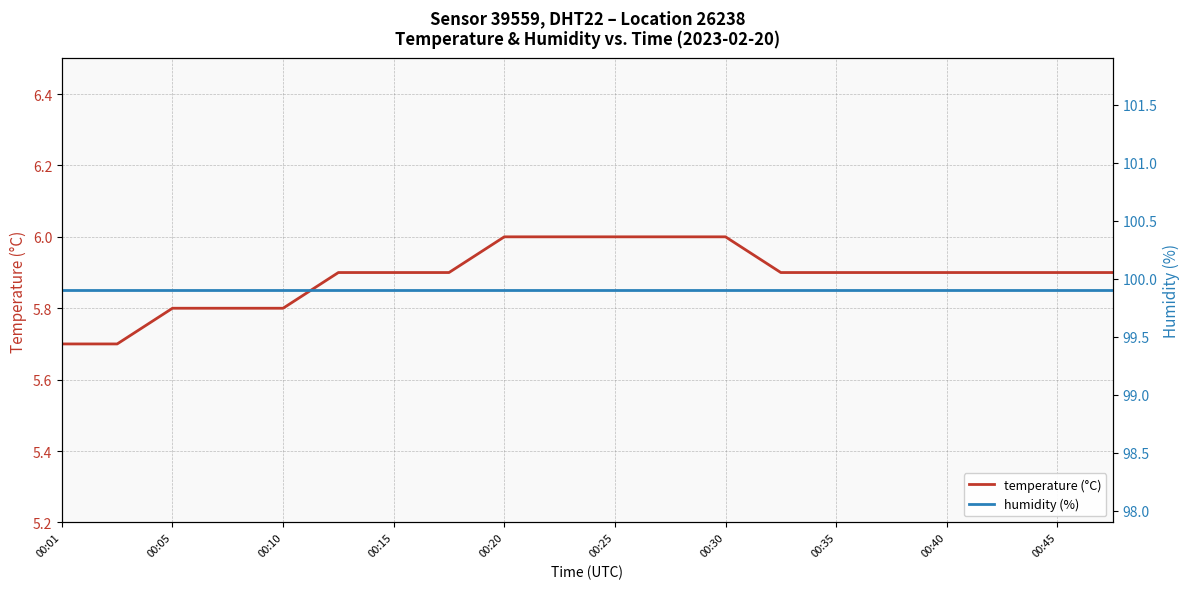

The value of temperature (°C) at 00:25 is 6.0. True or false?

True